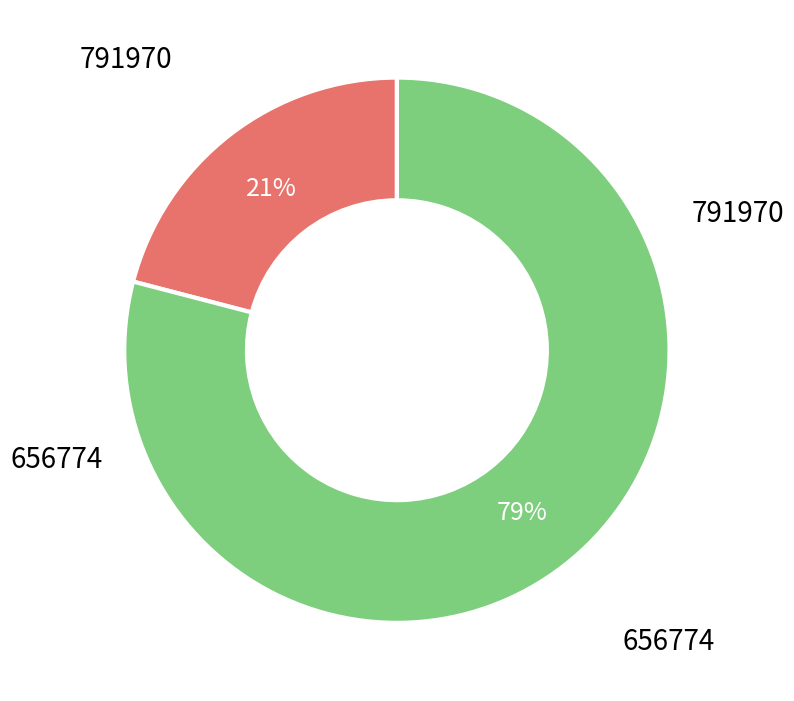

Does any single category account for the majority?

Yes